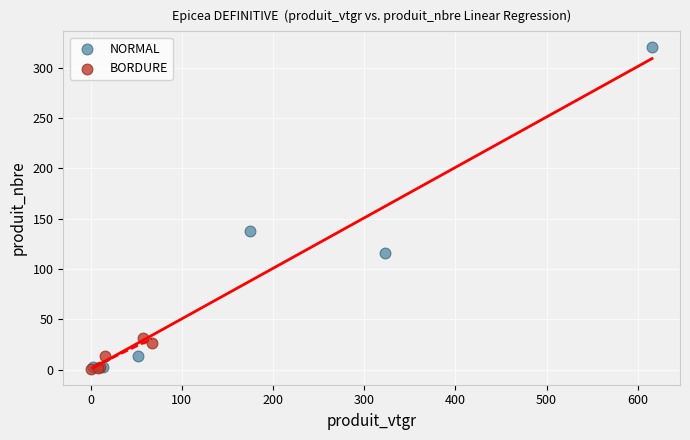

Which series has the widest spread of Y values?

NORMAL